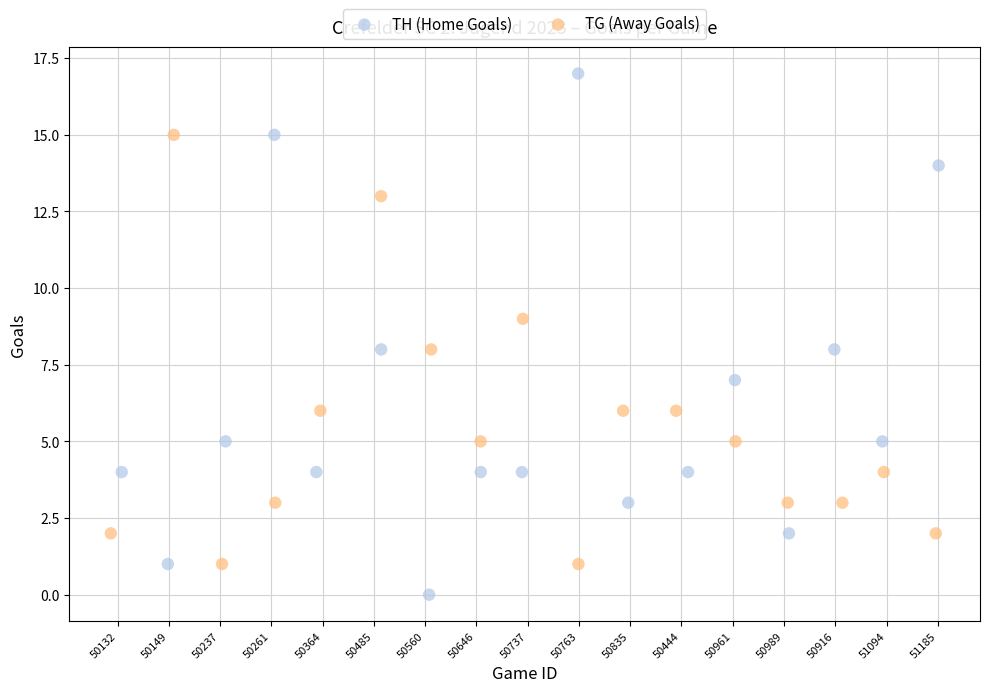

What are all the series names shown in the legend?

TH (Home Goals), TG (Away Goals)